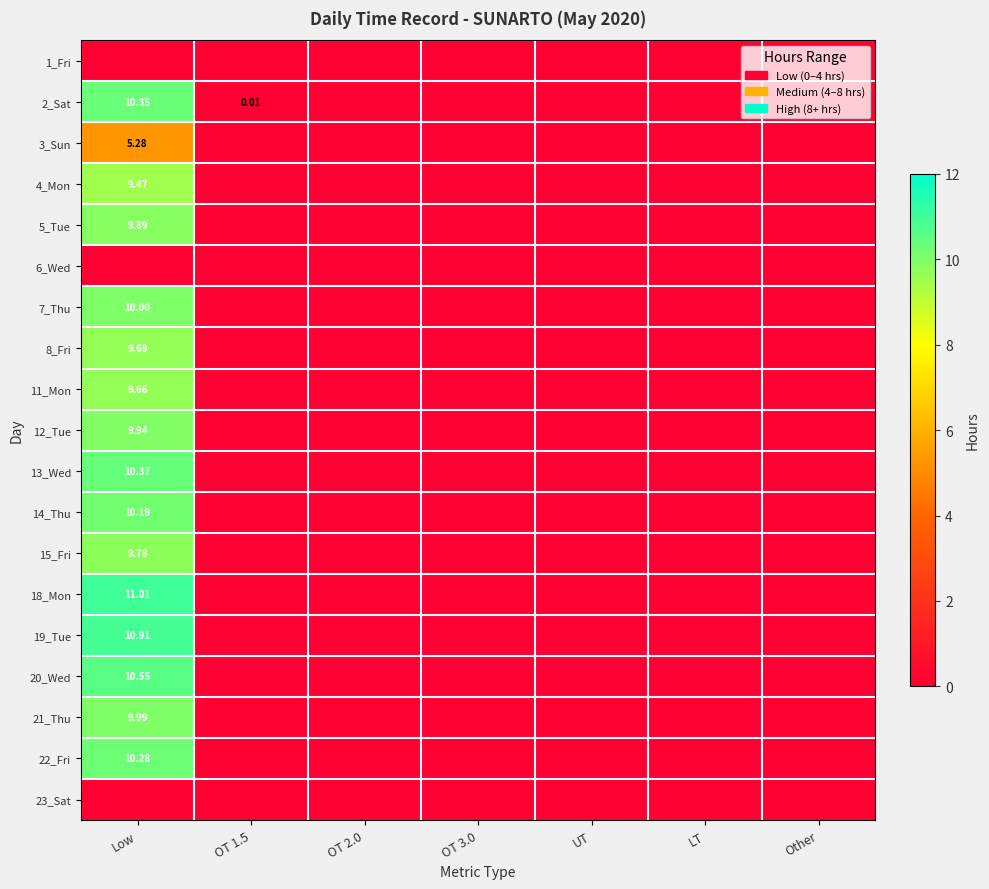

What is the difference between the 2_Sat values at UT and Low?

10.3